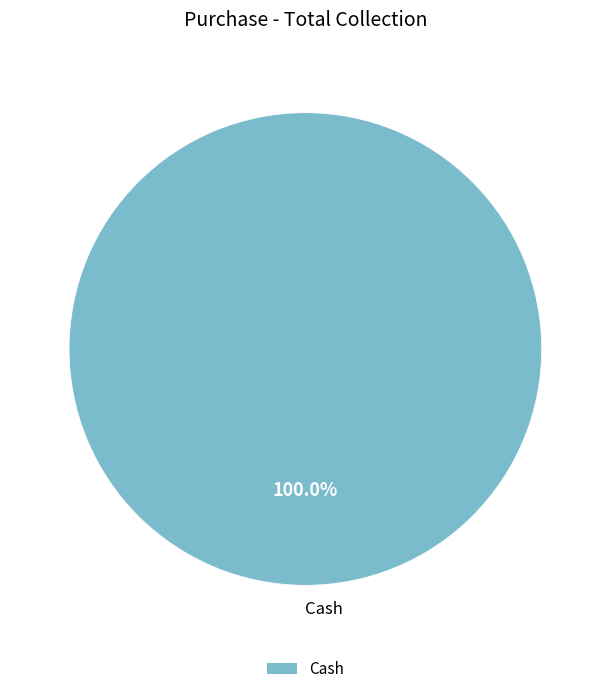

Is there a majority slice in this chart?

Yes